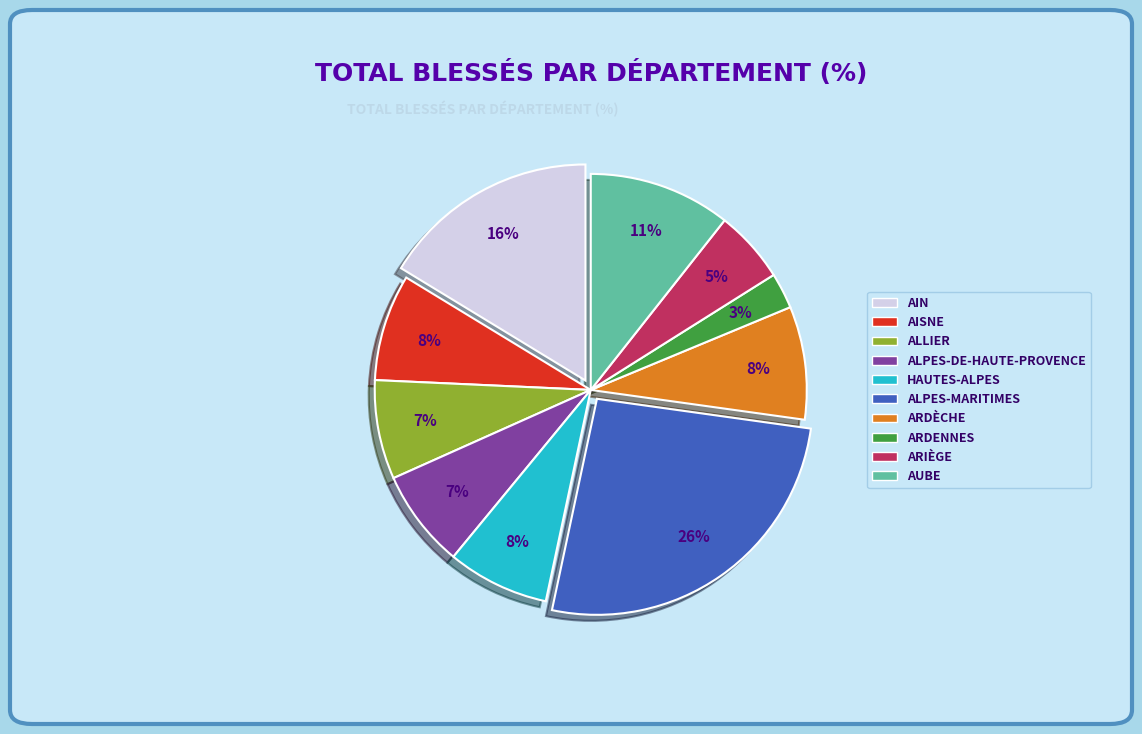

How many slices are in this pie chart?

10